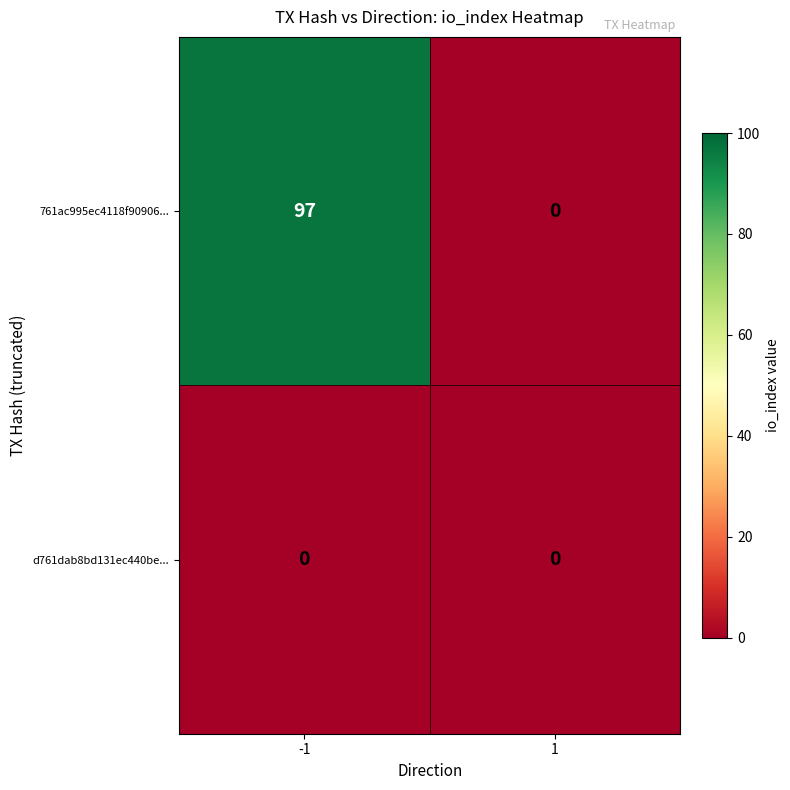

Which category has the highest value across all series?

-1